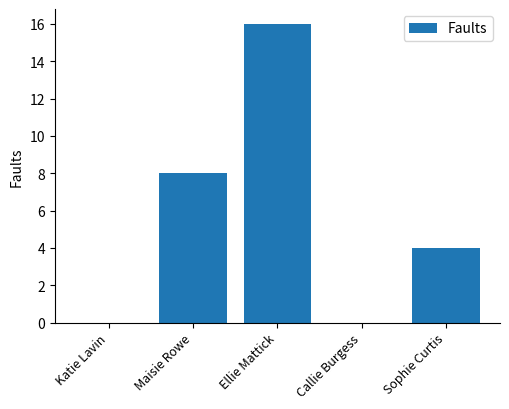

What is the greatest value displayed?

16